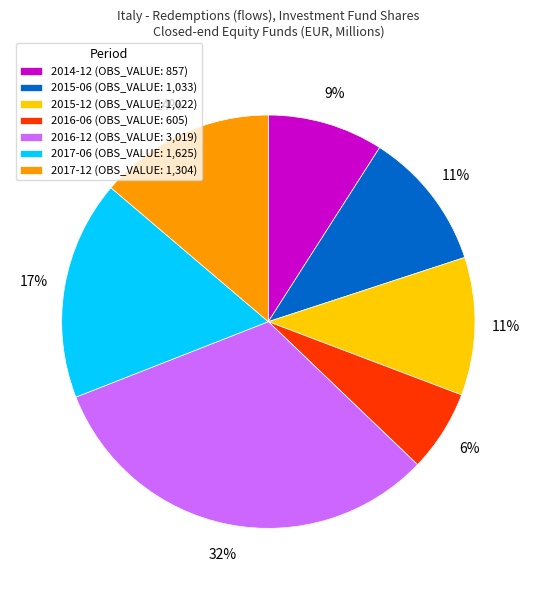

Does 2017-12 represent more than half of the total?

No